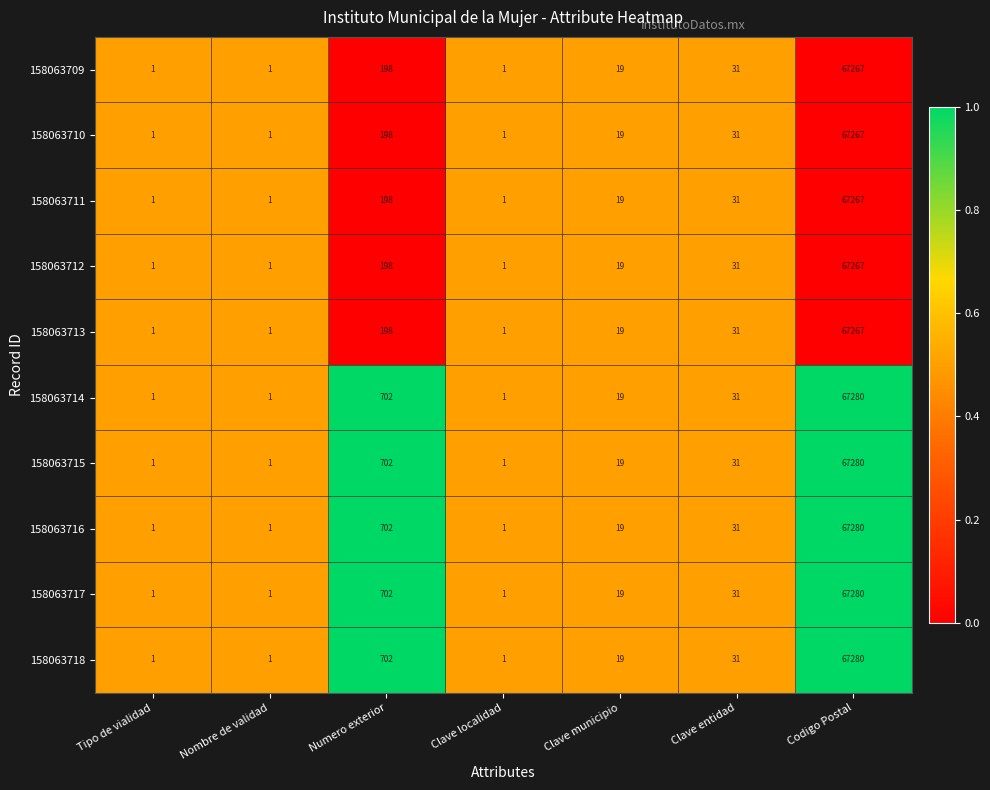

What is the greatest value displayed?

67280